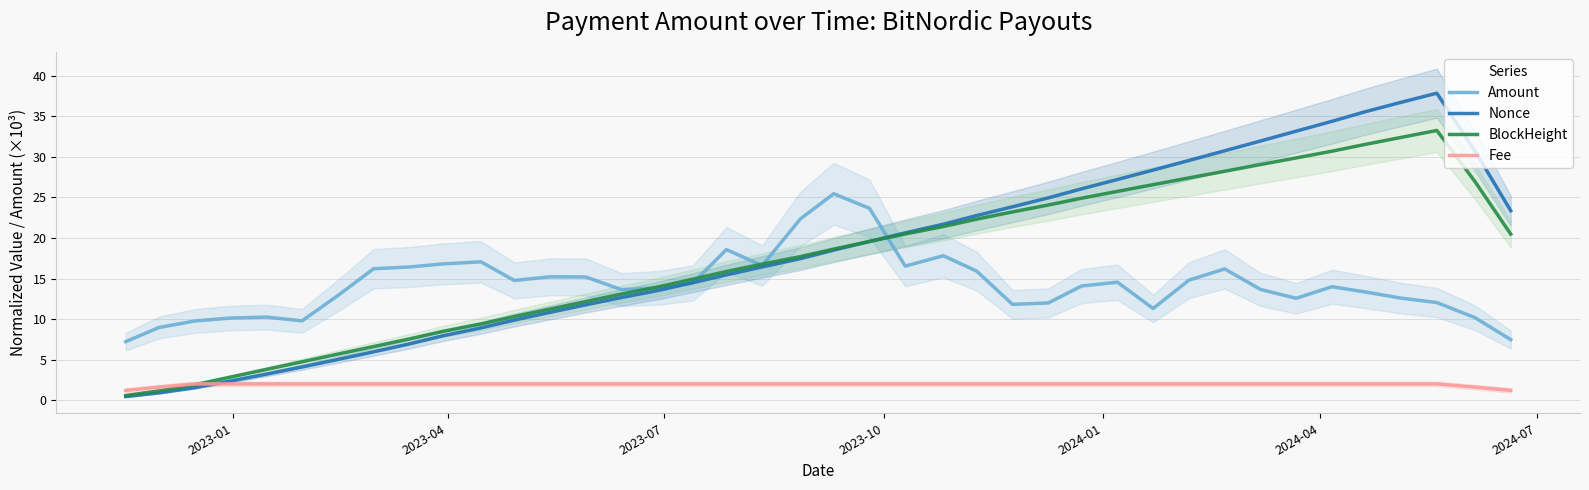

True or false: Amount and Fee cross at least once.

False